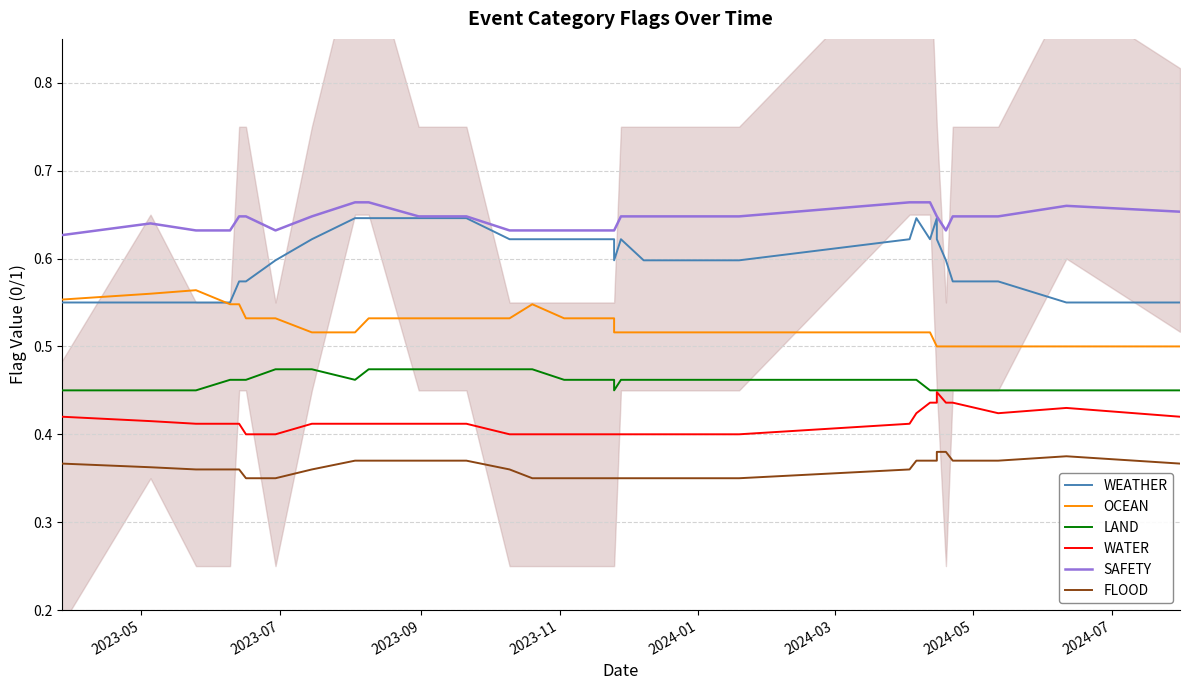

Reading right to left, transcribe all the data shown in this chart.

WEATHER: 0.6	0.6	0.6	0.6	0.6	0.6	0.6	0.6	0.6	0.6	0.6	0.6	0.6	0.6	0.6	0.6	0.6	0.6	0.6	0.6	0.6	0.6	0.6	0.6	0.6	0.6	0.6	0.6	0.6	0.6
OCEAN: 0.5	0.5	0.5	0.5	0.5	0.5	0.5	0.5	0.5	0.5	0.5	0.5	0.5	0.5	0.5	0.5	0.5	0.5	0.5	0.5	0.5	0.5	0.5	0.5	0.5	0.5	0.5	0.6	0.6	0.6
LAND: 0.5	0.5	0.5	0.5	0.5	0.5	0.5	0.5	0.5	0.5	0.5	0.5	0.5	0.5	0.5	0.5	0.5	0.5	0.5	0.5	0.5	0.5	0.5	0.5	0.5	0.5	0.5	0.5	0.5	0.5
WATER: 0.4	0.4	0.4	0.4	0.4	0.4	0.4	0.4	0.4	0.4	0.4	0.4	0.4	0.4	0.4	0.4	0.4	0.4	0.4	0.4	0.4	0.4	0.4	0.4	0.4	0.4	0.4	0.4	0.4	0.4
SAFETY: 0.7	0.7	0.6	0.6	0.6	0.6	0.6	0.7	0.7	0.7	0.6	0.6	0.6	0.6	0.6	0.6	0.6	0.6	0.6	0.6	0.7	0.7	0.6	0.6	0.6	0.6	0.6	0.6	0.6	0.6
FLOOD: 0.4	0.4	0.4	0.4	0.4	0.4	0.4	0.4	0.4	0.4	0.3	0.3	0.3	0.3	0.3	0.3	0.3	0.4	0.4	0.4	0.4	0.4	0.4	0.3	0.3	0.4	0.4	0.4	0.4	0.4